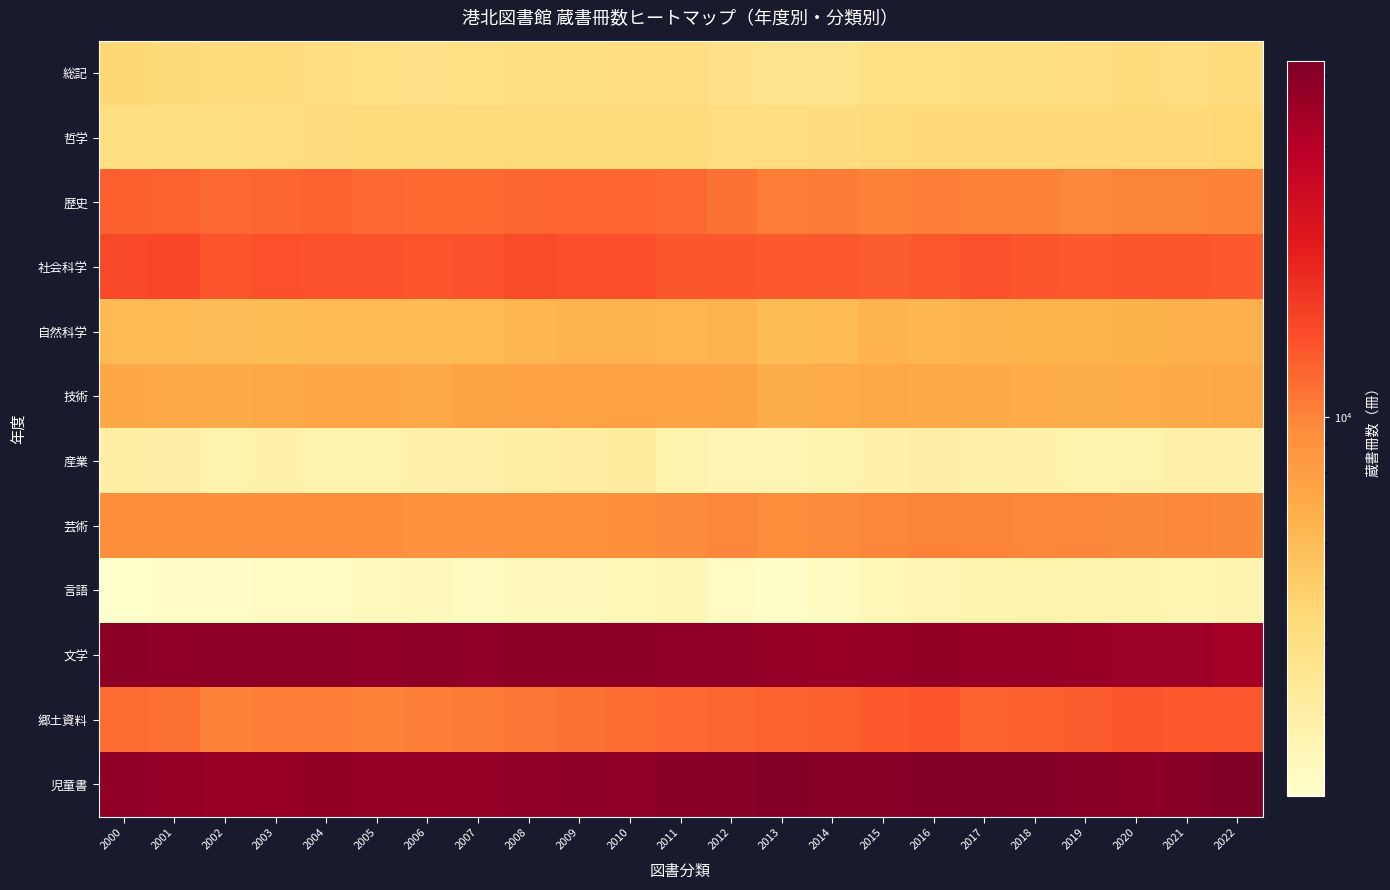

Reading left to right, what are all the values shown in this chart?

総記: 2000=4534	2001=4333	2002=4195	2003=4272	2004=4120	2005=3943	2006=3913	2007=3975	2008=4047	2009=4063	2010=4109	2011=4119	2012=3884	2013=3688	2014=3694	2015=3947	2016=3964	2017=4041	2018=4075	2019=4080	2020=4186	2021=4082	2022=4323
哲学: 2000=4066	2001=4021	2002=4033	2003=4110	2004=4158	2005=4214	2006=4268	2007=4203	2008=4309	2009=4306	2010=4315	2011=4236	2012=4108	2013=4086	2014=4168	2015=4269	2016=4387	2017=4468	2018=4450	2019=4412	2020=4415	2021=4451	2022=4514
歴史: 2000=12398	2001=12282	2002=11873	2003=12038	2004=12325	2005=11852	2006=11755	2007=11760	2008=11987	2009=12077	2010=12099	2011=11828	2012=11126	2013=10407	2014=10512	2015=10229	2016=10380	2017=10117	2018=10121	2019=9970	2020=10037	2021=10045	2022=10119
社会科学: 2000=14465	2001=14641	2002=13347	2003=13554	2004=13465	2005=13382	2006=13346	2007=13531	2008=14056	2009=13837	2010=13775	2011=13133	2012=13175	2013=12804	2014=12999	2015=12640	2016=13060	2017=13475	2018=13081	2019=12839	2020=13075	2021=13157	2022=12828
自然科学: 2000=6070	2001=6120	2002=5918	2003=5977	2004=6090	2005=6071	2006=6032	2007=6067	2008=6278	2009=6460	2010=6495	2011=6405	2012=6432	2013=5978	2014=6087	2015=6468	2016=6332	2017=6445	2018=6529	2019=6506	2020=6595	2021=6715	2022=6723
技術: 2000=7376	2001=7175	2002=7099	2003=7168	2004=7339	2005=7315	2006=7167	2007=7528	2008=7669	2009=7682	2010=7745	2011=7606	2012=7554	2013=6855	2014=6899	2015=7198	2016=7126	2017=7029	2018=6893	2019=6866	2020=6949	2021=6988	2022=7191
産業: 2000=2979	2001=2953	2002=2816	2003=2872	2004=2824	2005=2792	2006=2862	2007=2879	2008=3013	2009=3090	2010=3154	2011=2832	2012=2672	2013=2657	2014=2723	2015=2862	2016=2972	2017=2897	2018=2869	2019=2841	2020=2788	2021=2885	2022=2854
芸術: 2000=9251	2001=9222	2002=9219	2003=9365	2004=9347	2005=9359	2006=8952	2007=8960	2008=9013	2009=9131	2010=9218	2011=9642	2012=9955	2013=9384	2014=9588	2015=9940	2016=10076	2017=10089	2018=9991	2019=9923	2020=9704	2021=9782	2022=9732
言語: 2000=2150	2001=2269	2002=2272	2003=2326	2004=2356	2005=2430	2006=2455	2007=2374	2008=2479	2009=2498	2010=2547	2011=2638	2012=2329	2013=2249	2014=2379	2015=2568	2016=2679	2017=2754	2018=2796	2019=2739	2020=2717	2021=2692	2022=2731
文学: 2000=38893	2001=37789	2002=38434	2003=38403	2004=38257	2005=38012	2006=38498	2007=38128	2008=38865	2009=38638	2010=38688	2011=37726	2012=37947	2013=36955	2014=36171	2015=37141	2016=37462	2017=36766	2018=37069	2019=36280	2020=35350	2021=35335	2022=33736
郷土資料: 2000=11530	2001=11326	2002=10210	2003=10356	2004=10450	2005=10200	2006=10458	2007=10481	2008=10949	2009=11169	2010=11371	2011=11808	2012=12024	2013=12330	2014=12369	2015=12905	2016=13302	2017=12195	2018=12410	2019=12754	2020=13112	2021=12871	2022=12997
児童書: 2000=38001	2001=37136	2002=35601	2003=36253	2004=37476	2005=37146	2006=36533	2007=36975	2008=37949	2009=38235	2010=38004	2011=39084	2012=40054	2013=40506	2014=40174	2015=40102	2016=40575	2017=41141	2018=40680	2019=39934	2020=38772	2021=40408	2022=42366